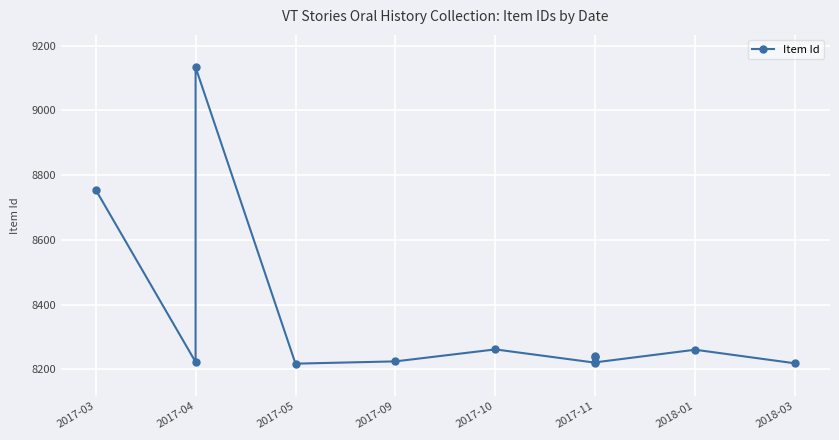

True or false: the data shows 8219 at 2018-03.

True